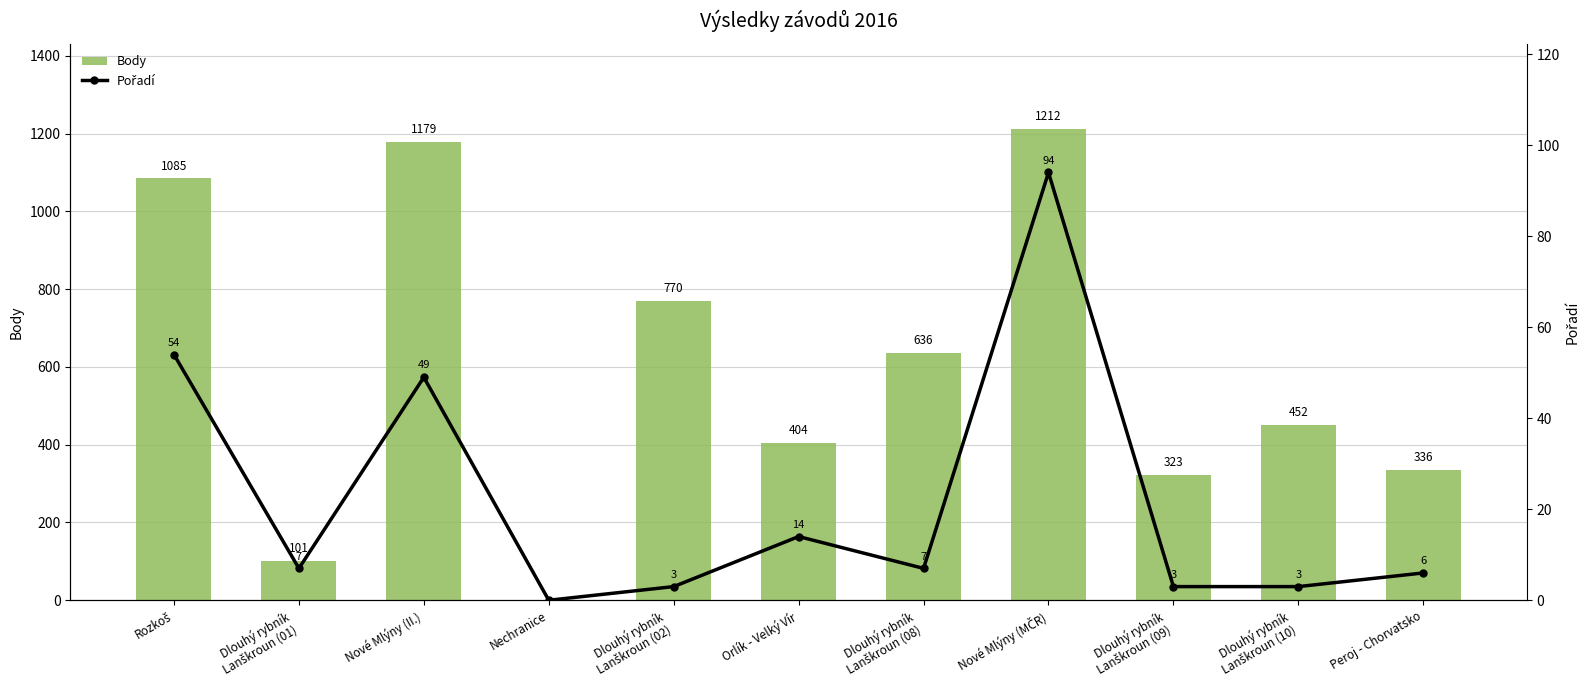

What is the label of the 6th bar from the left?

Orlík - Velký Vír